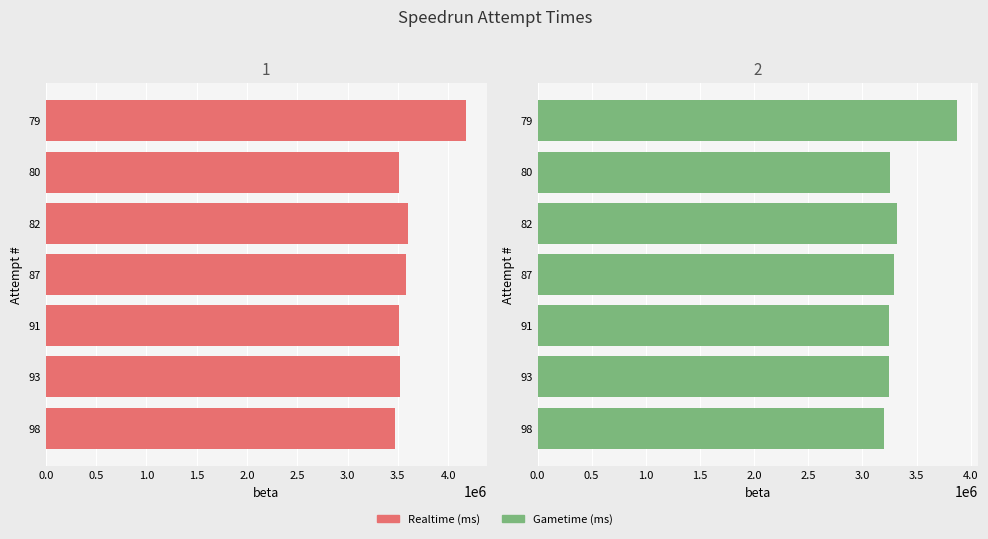

What is the sum of all Gametime (ms) values?

23434865